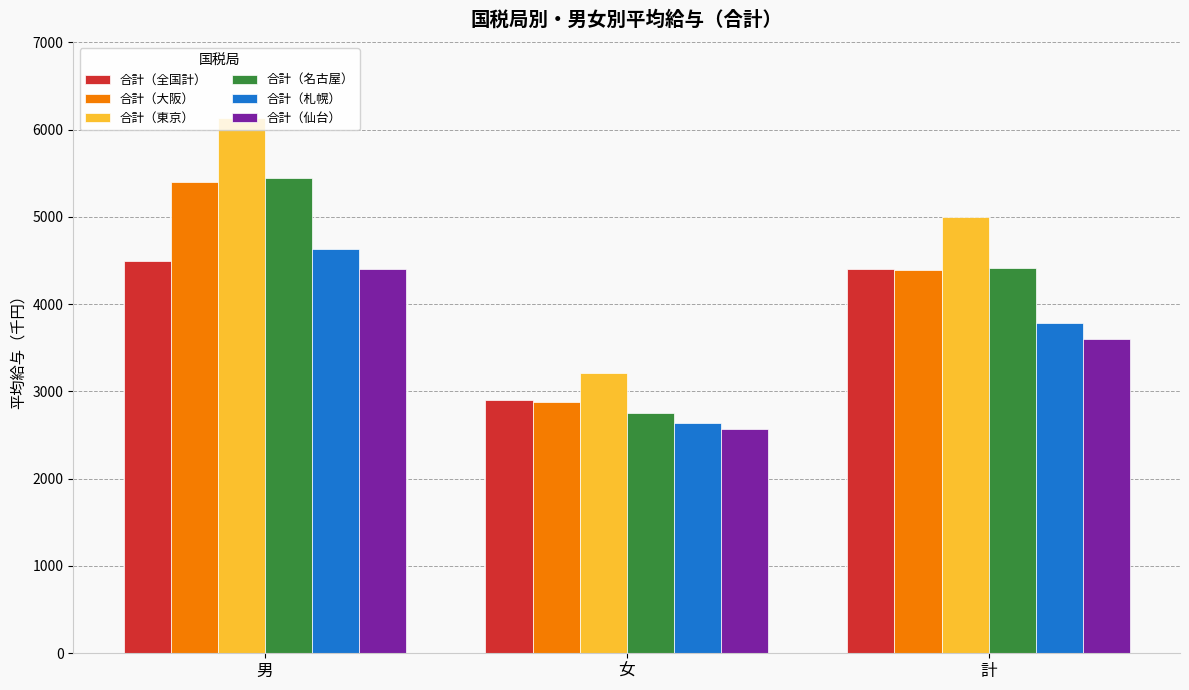

Rank the categories by 合計（東京） value from lowest to highest.

女, 計, 男